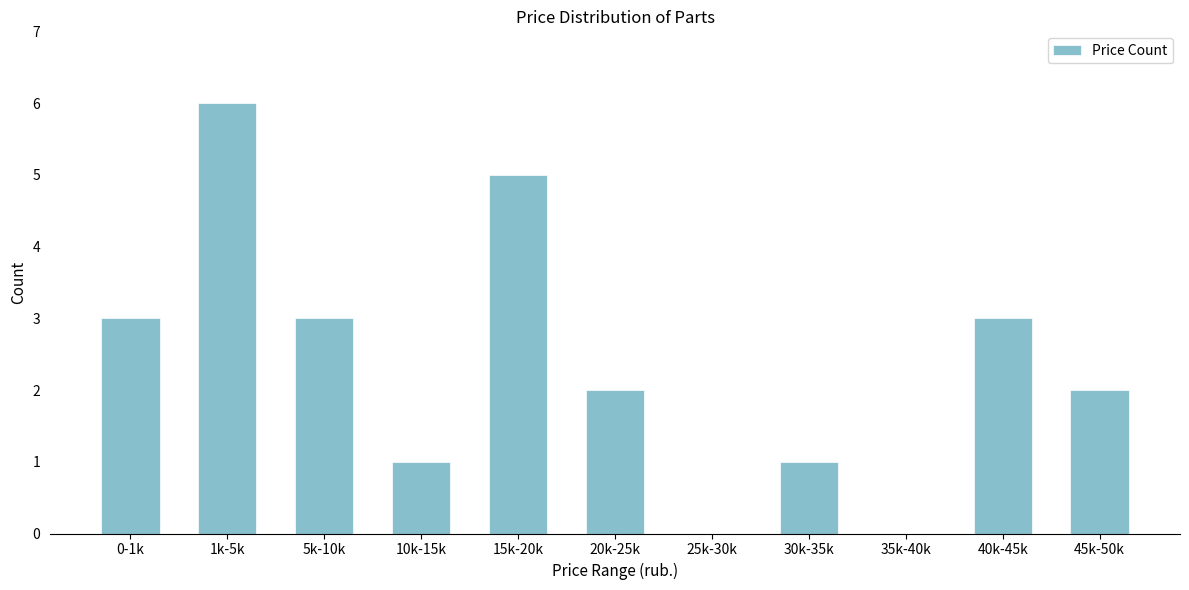

Reading left to right, list all the values displayed in this chart.

0-1k=3	1k-5k=6	5k-10k=3	10k-15k=1	15k-20k=5	20k-25k=2	25k-30k=0	30k-35k=1	35k-40k=0	40k-45k=3	45k-50k=2